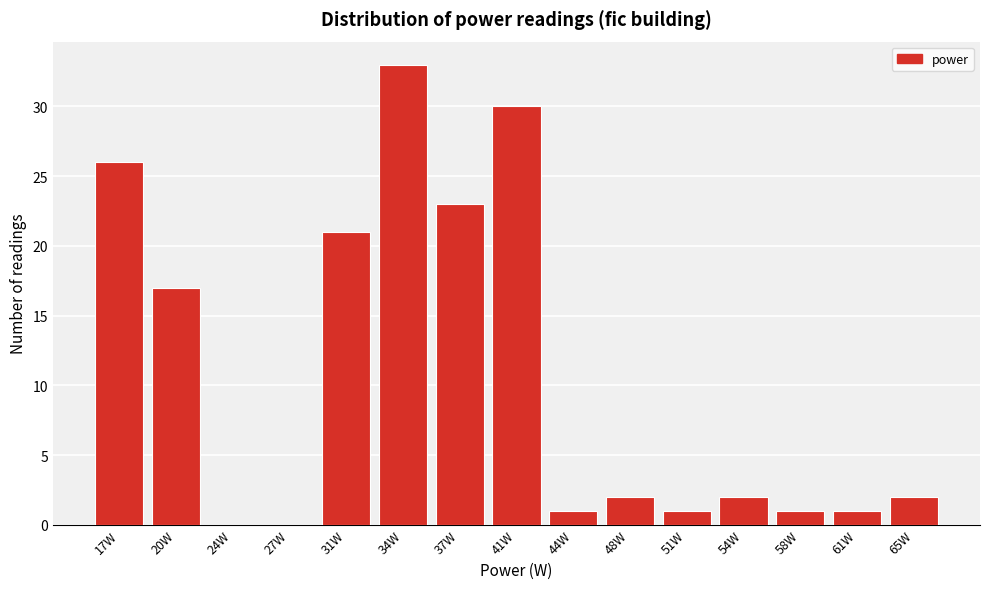

Reading left to right, transcribe all the data shown in this chart.

17W=26	20W=17	24W=0	27W=0	31W=21	34W=33	37W=23	41W=30	44W=1	48W=2	51W=1	54W=2	58W=1	61W=1	65W=2